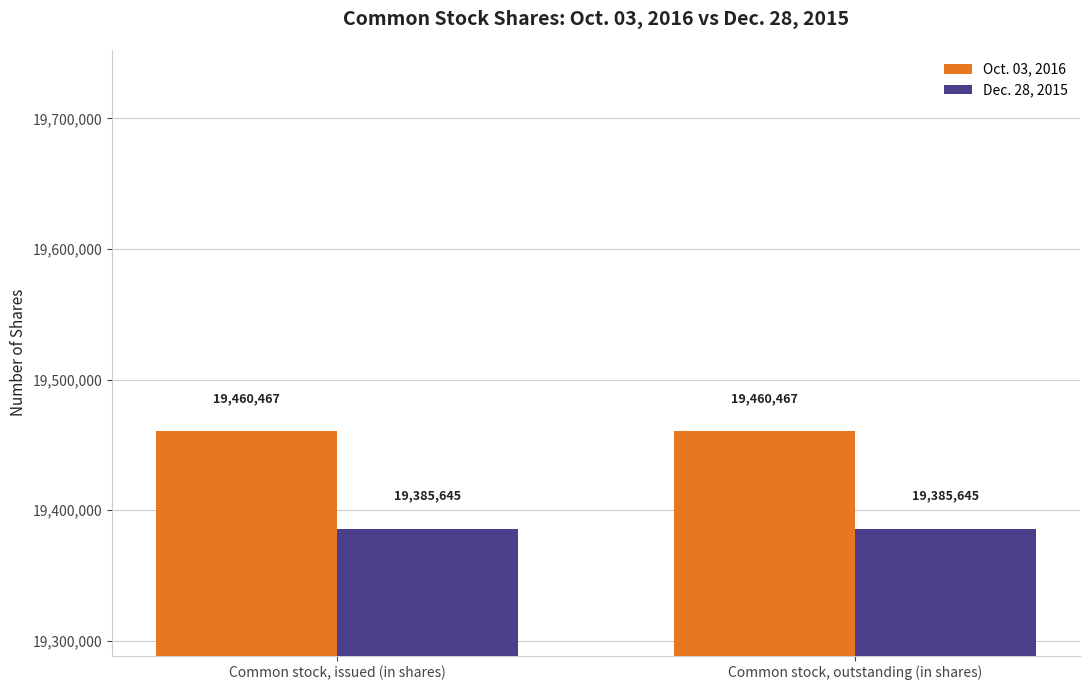

Which series has the largest total across all categories?

Oct. 03, 2016